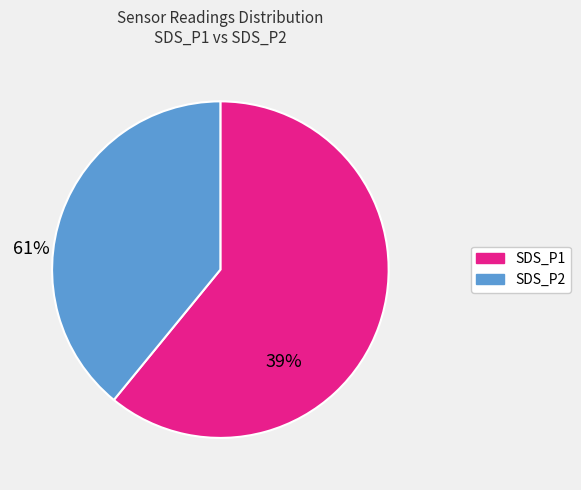

Does any single category account for the majority?

Yes